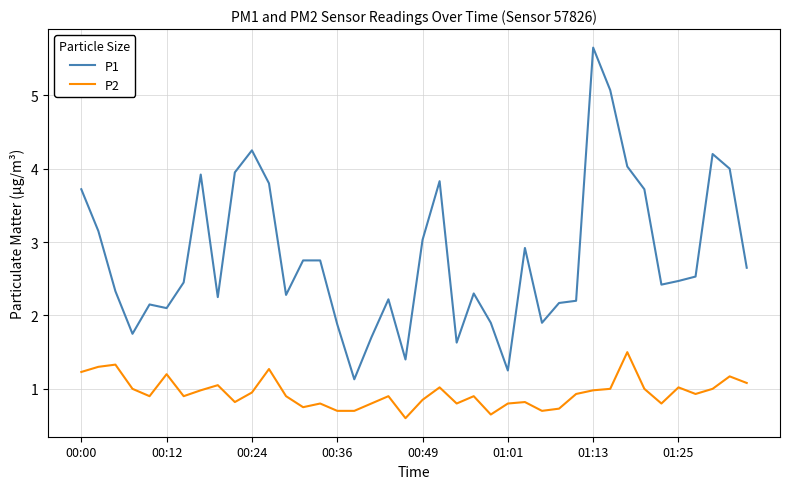

Which series has the largest total across all categories?

P1